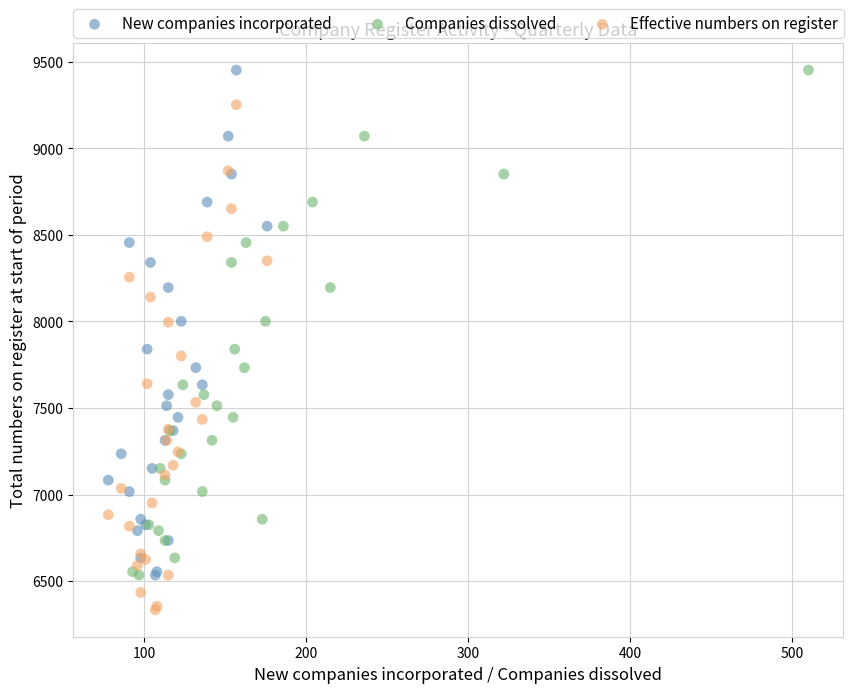

Which series contains the lowest Y value?

Effective numbers on register